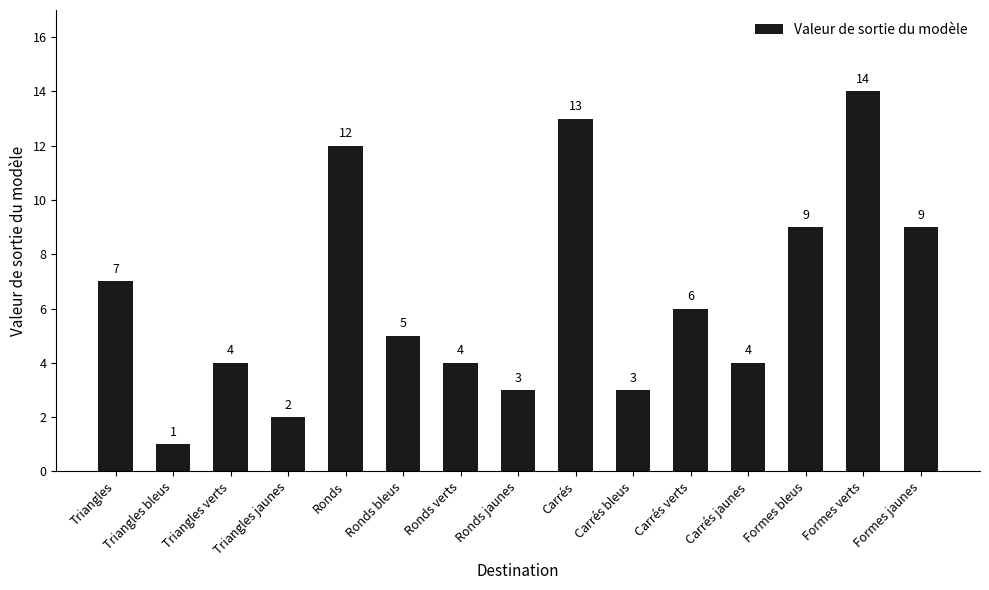

What is the value of the 8th bar from the left?

3